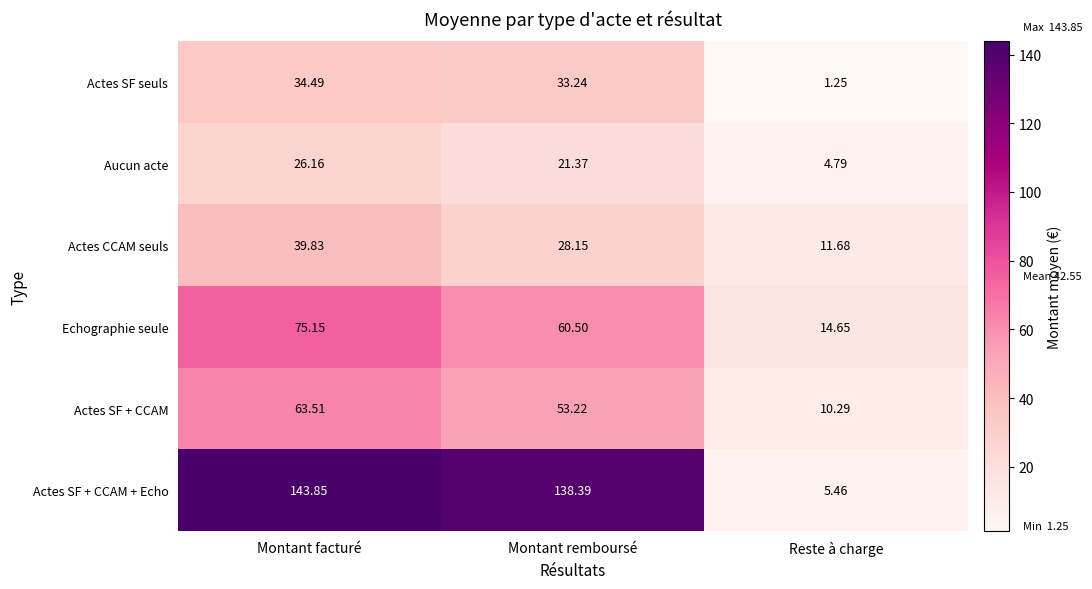

What is the total value across all series at Montant remboursé?

334.9